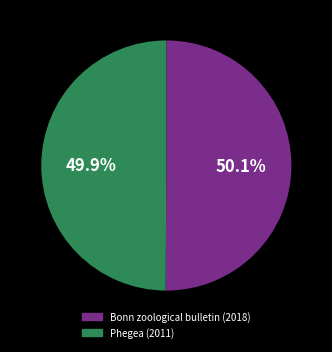

Approximately how many times larger is the value at Phegea (2011) compared to Bonn zoological bulletin (2018)?

1.0